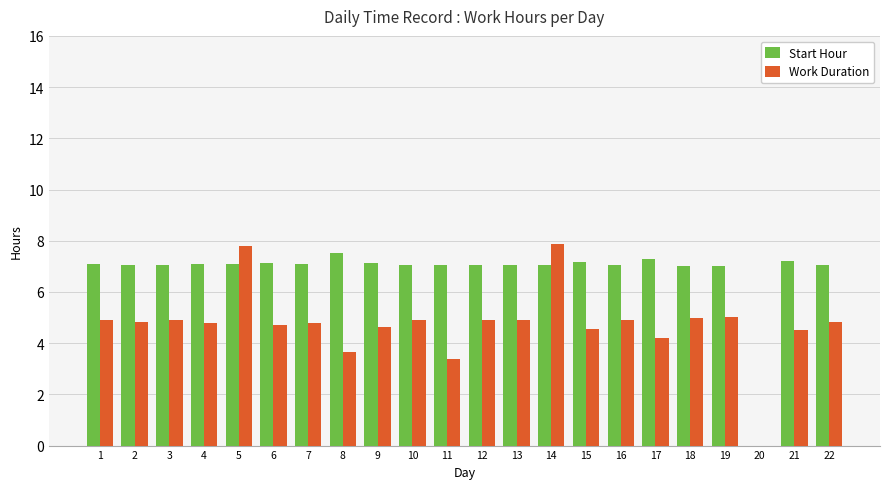

The Work Duration series shows 4.2 at 17. True or false?

True